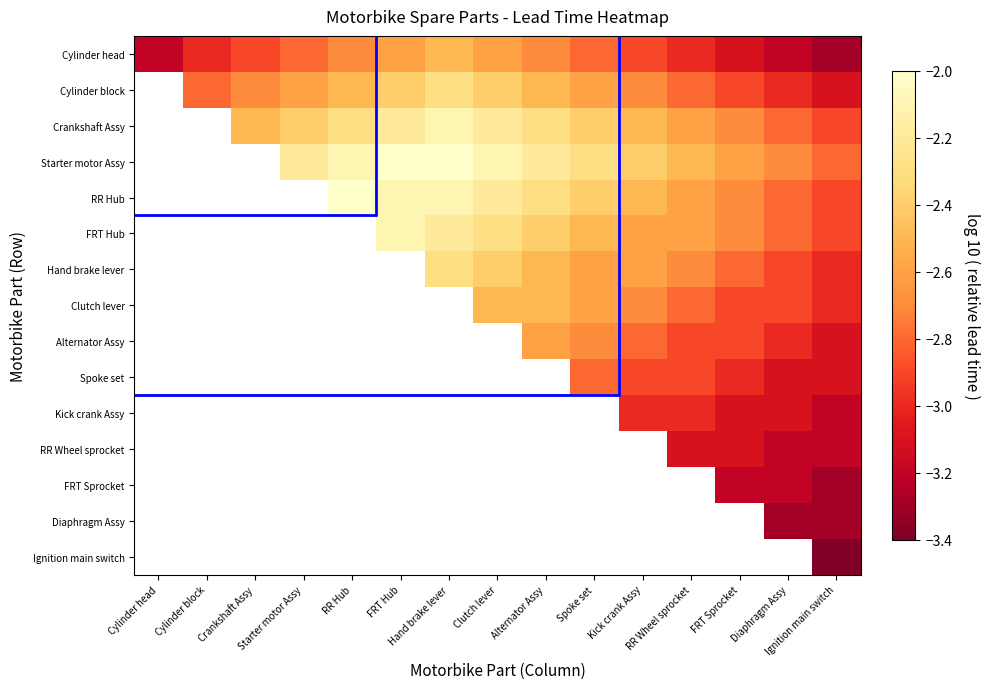

At which category does the chart reach its minimum across all series?

Ignition main switch